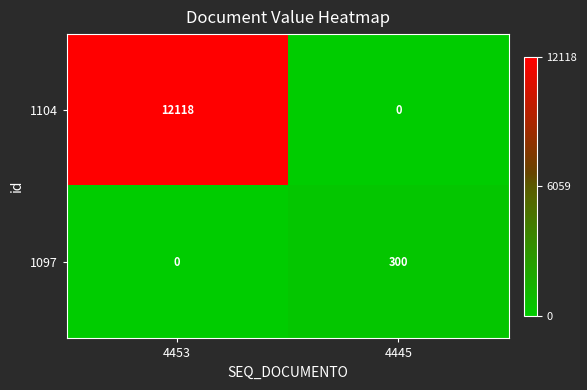

Rank the series by their maximum value, from lowest to highest.

1097, 1104